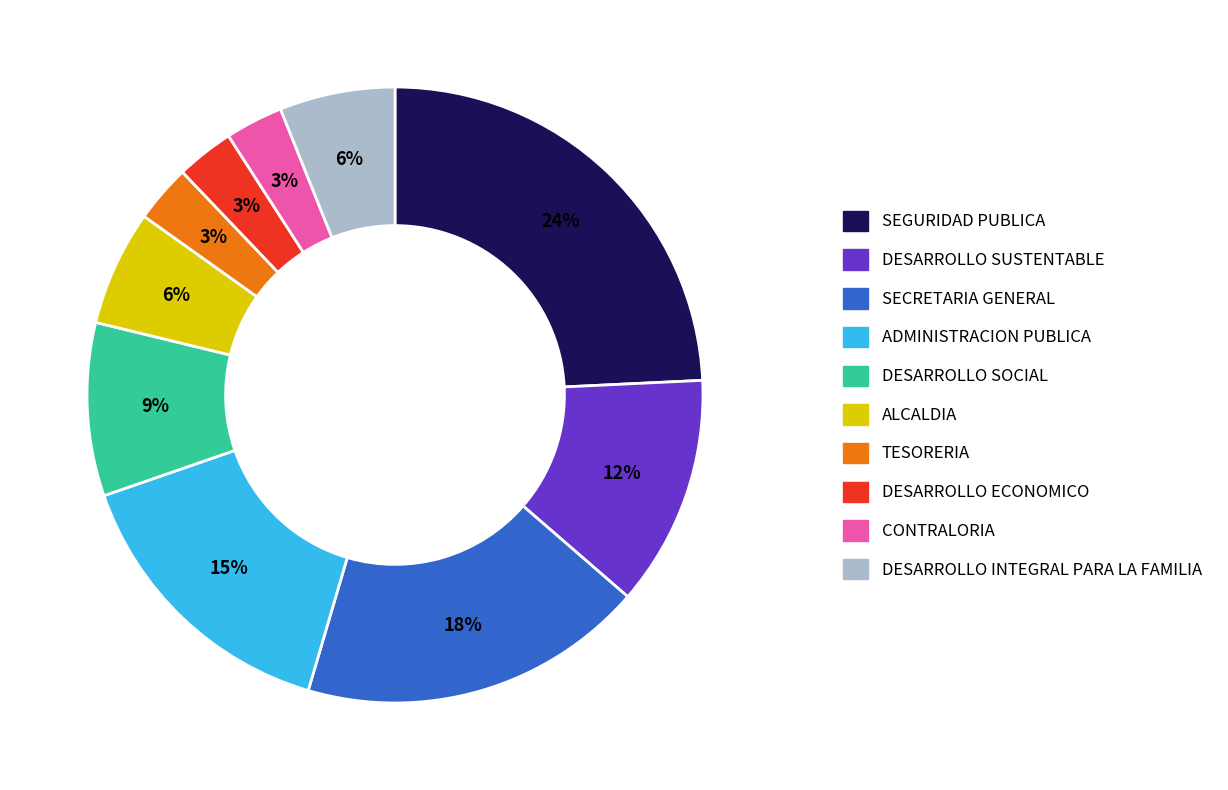

To the nearest percent, what is the difference between the largest and smallest slice percentages?

21%